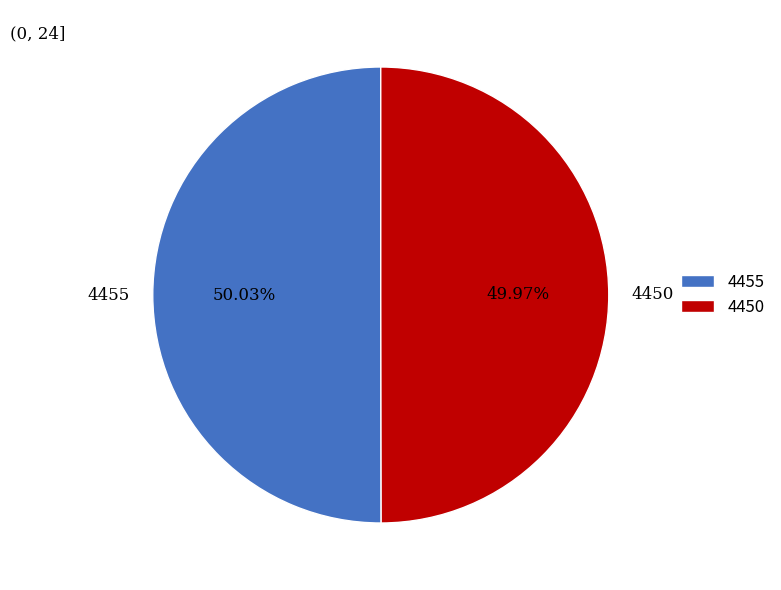

What is the ratio of the value at 4450 to the value at 4455?

1.0